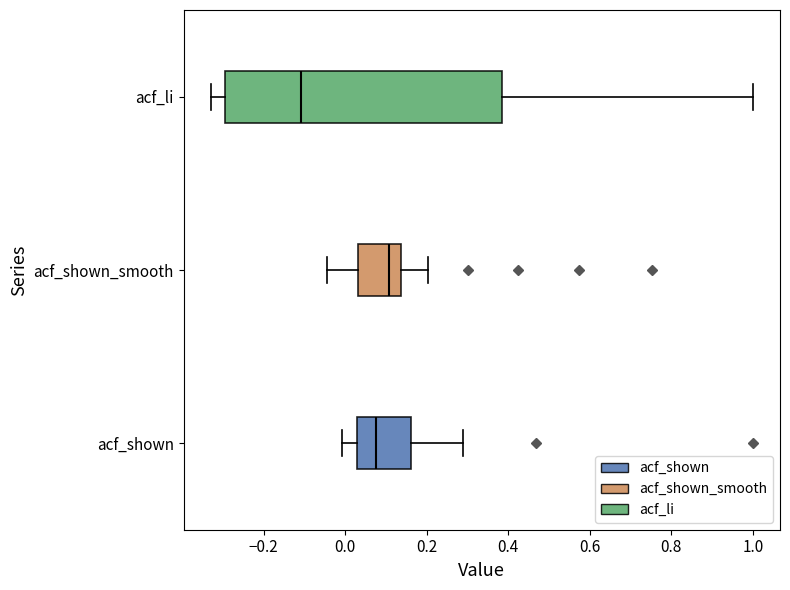

Which box's median line is the furthest to the right?

acf_shown_smooth